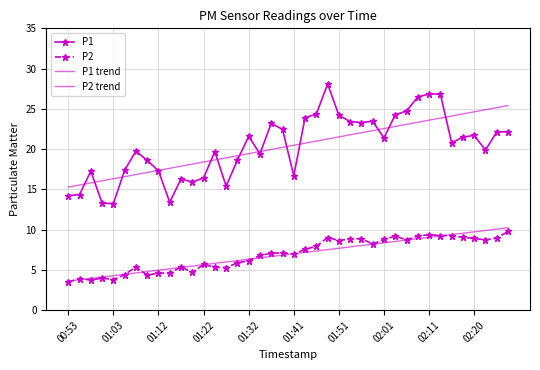

True or false: P2 and P1 cross at least once.

False